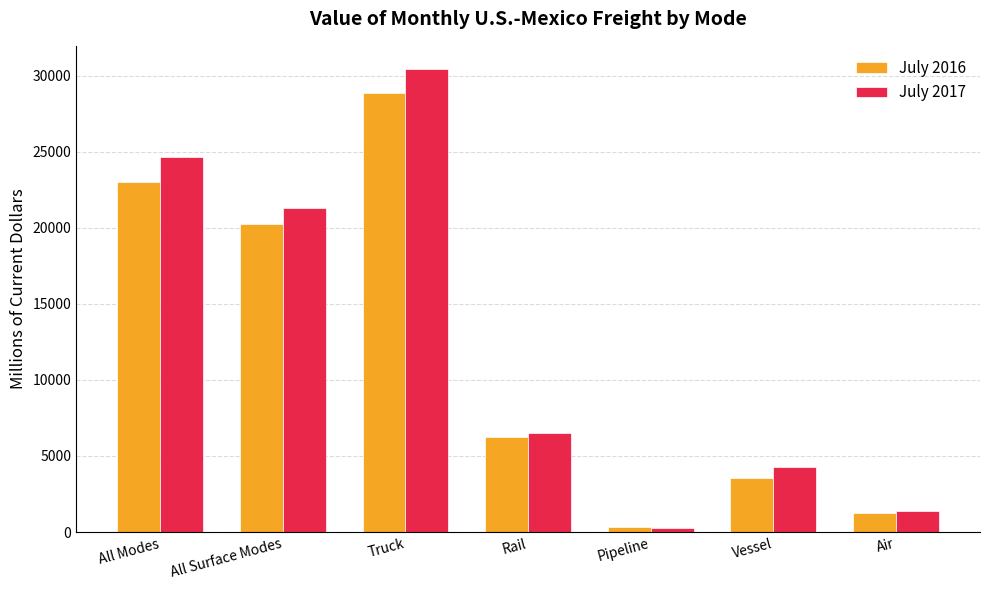

The value of July 2017 at Truck is 42200. True or false?

False